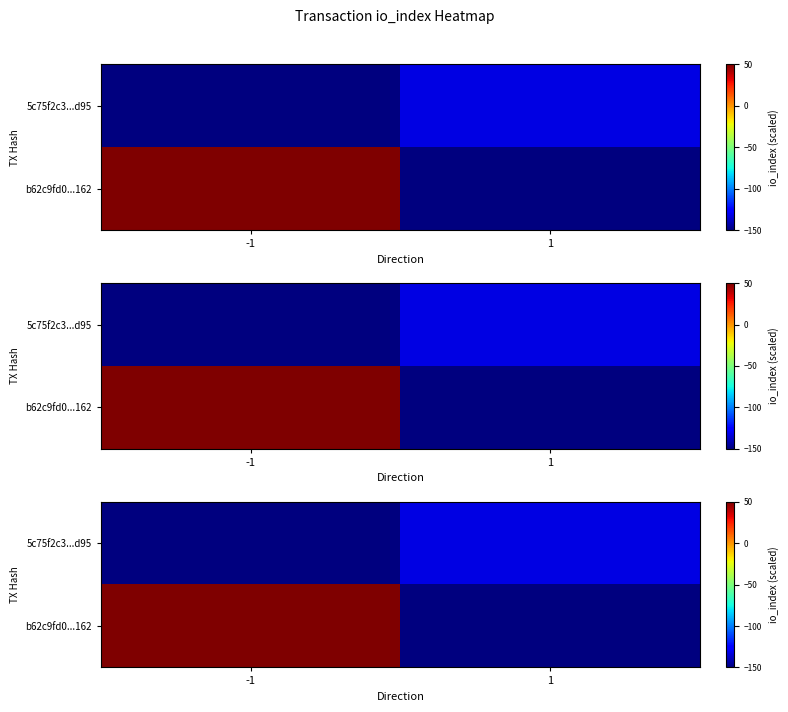

What is the total value across all series at 1?

-282.3